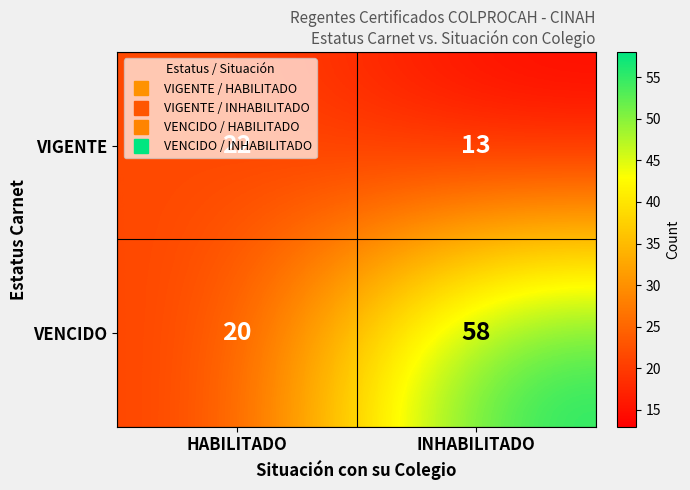

Which series has the largest range (max minus min)?

VENCIDO